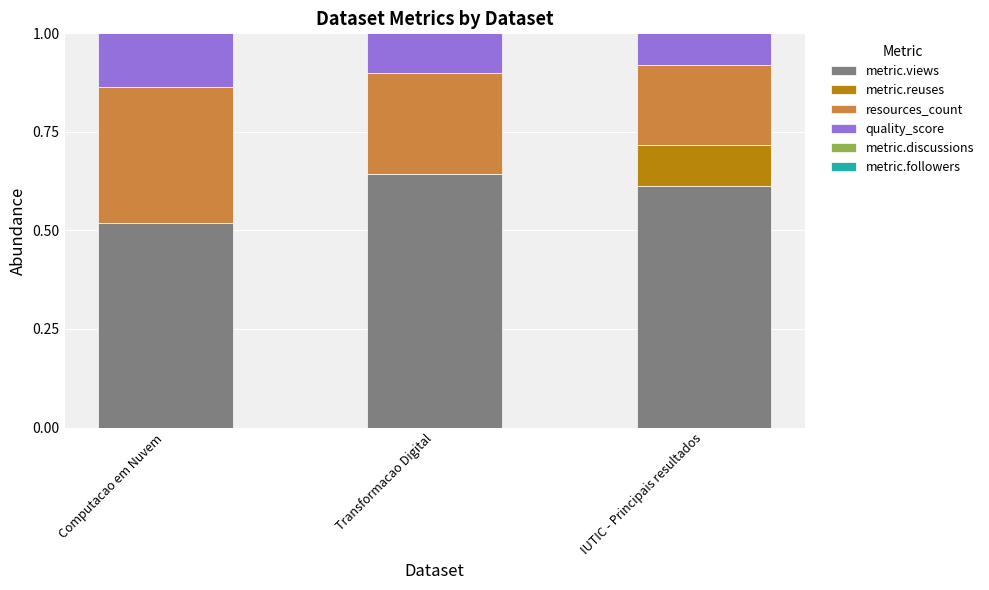

What is the total value across all series at Computacao em Nuvem?

1.0